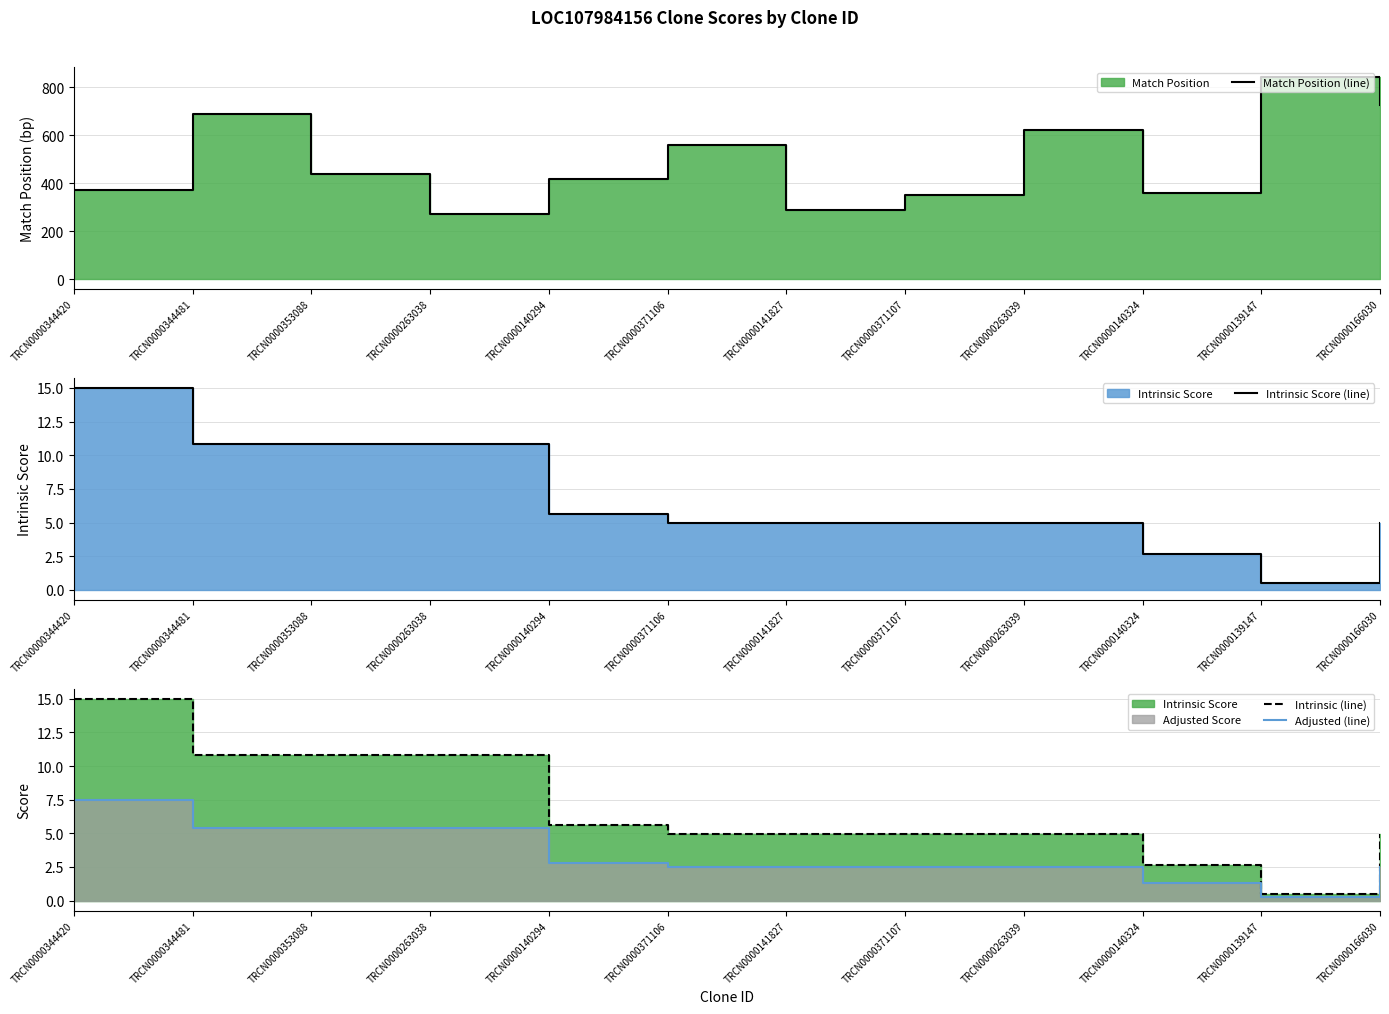

True or false: Intrinsic Score (line) and Adjusted (line) cross at least once.

False